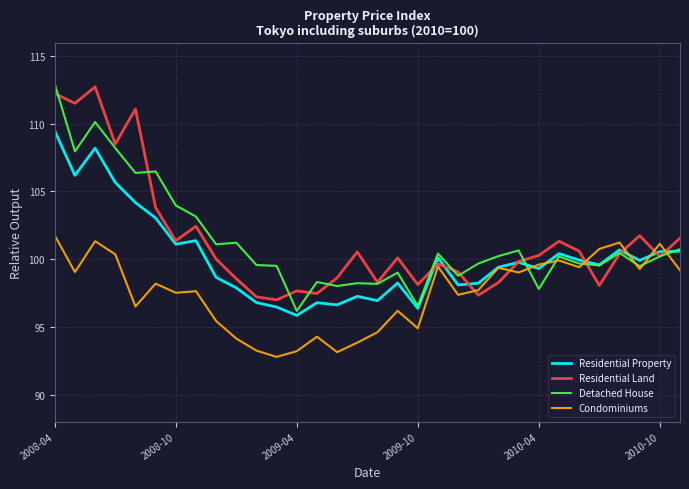

What is the maximum value for Residential Property?

109.5